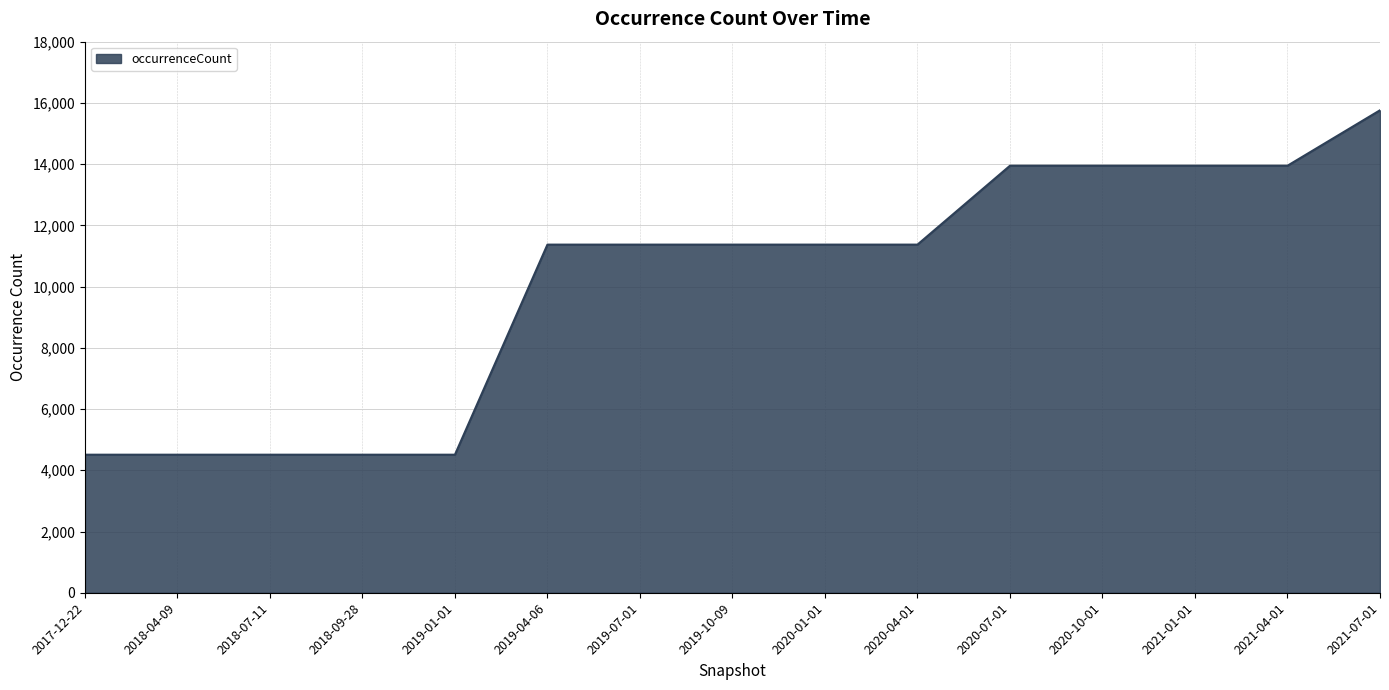

Which has a higher value, 2019-10-09 or 2017-12-22?

2019-10-09